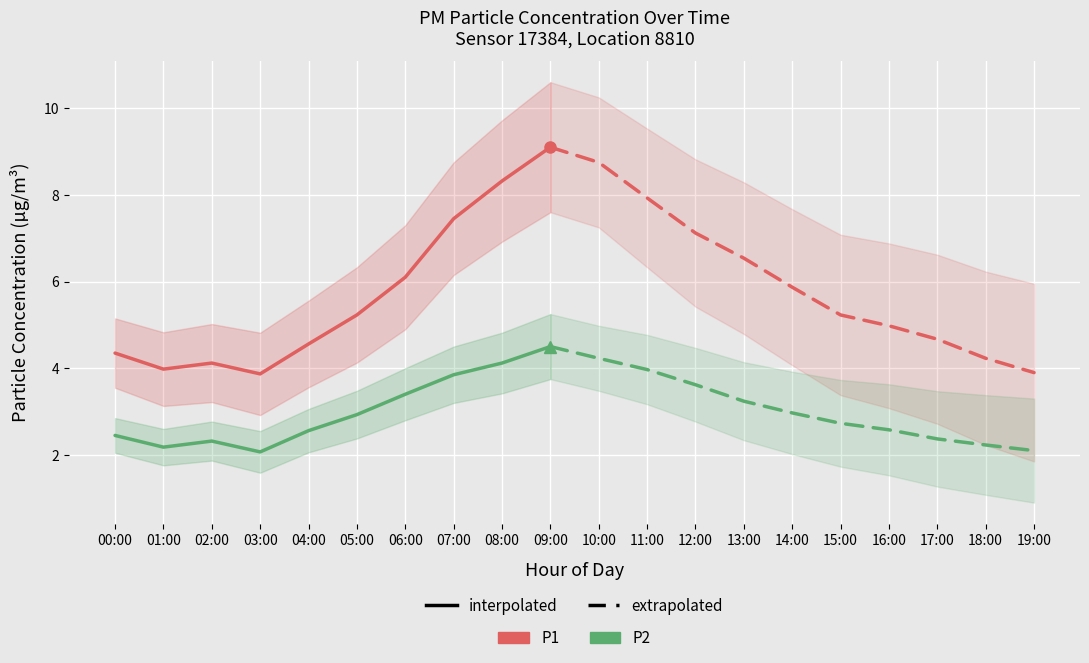

The P2 series shows 2.3 at 02:00. True or false?

True